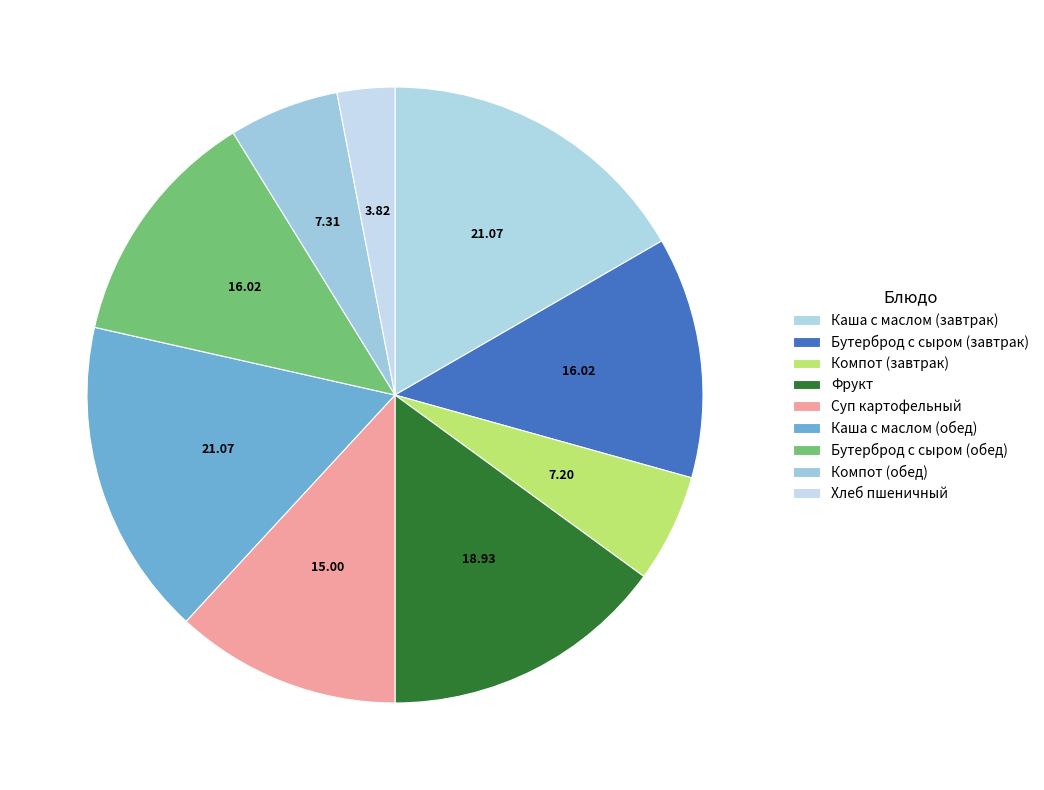

Count the number of slices in the pie.

9